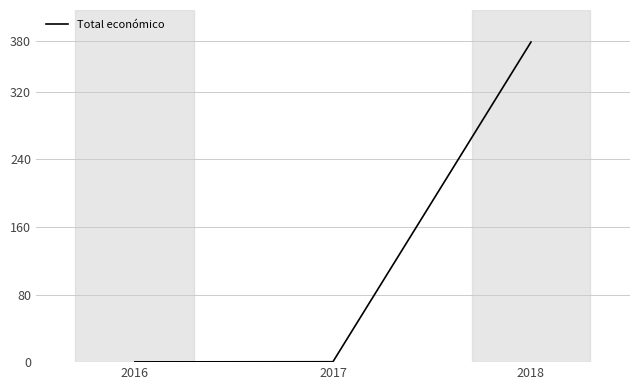

Which label corresponds to the largest value in the chart?

2018